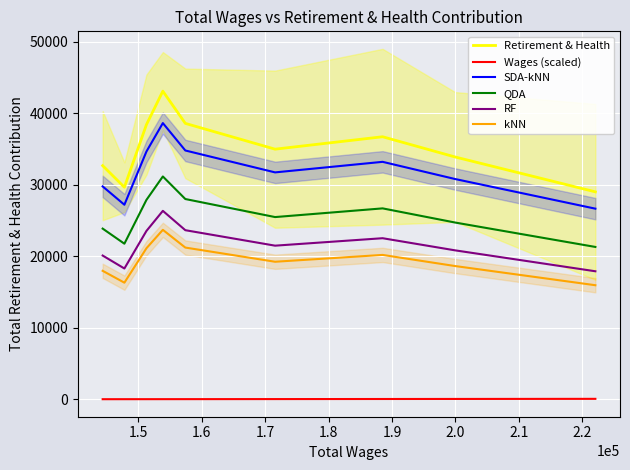

True or false: kNN and RF intersect in this chart.

False